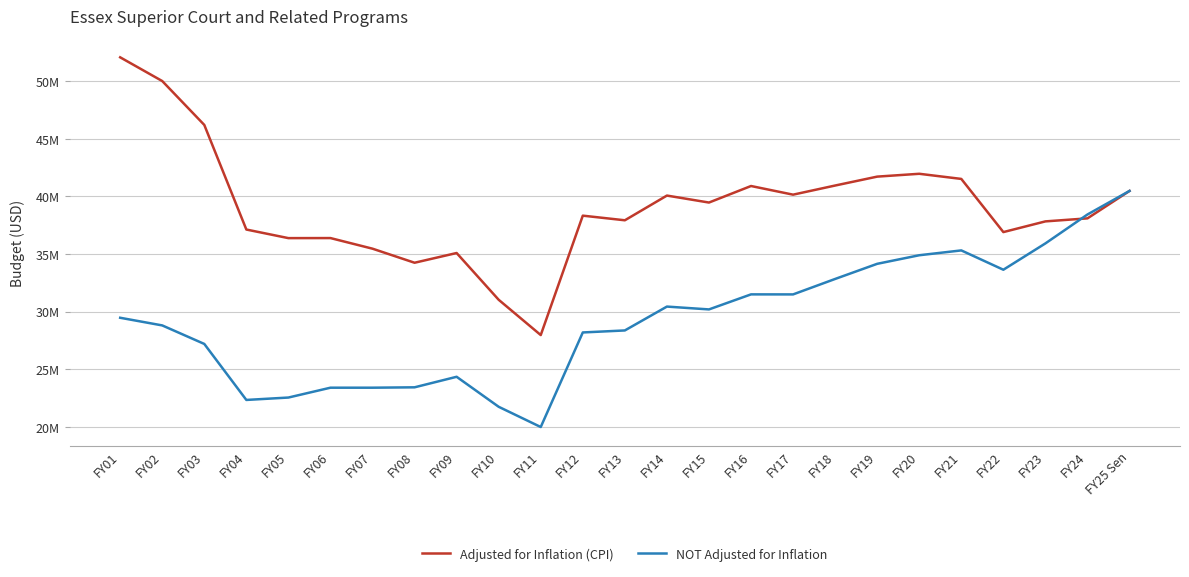

Is this an area chart (filled region under the line)?

No